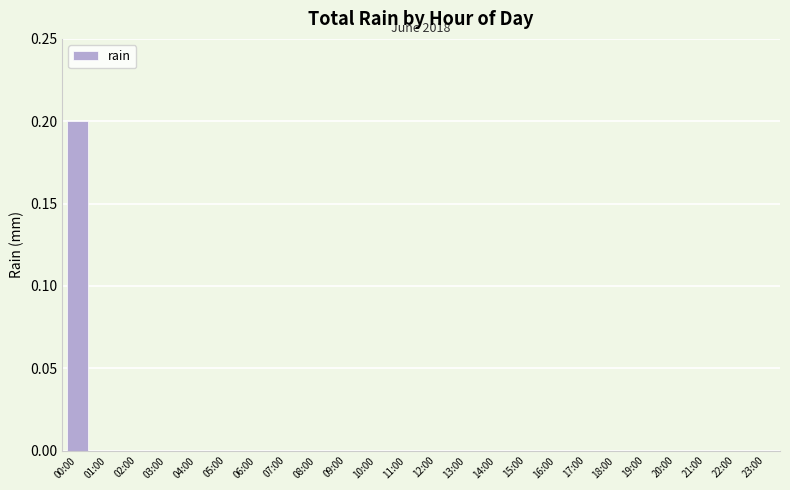

Which category has the highest value across all series?

00:00